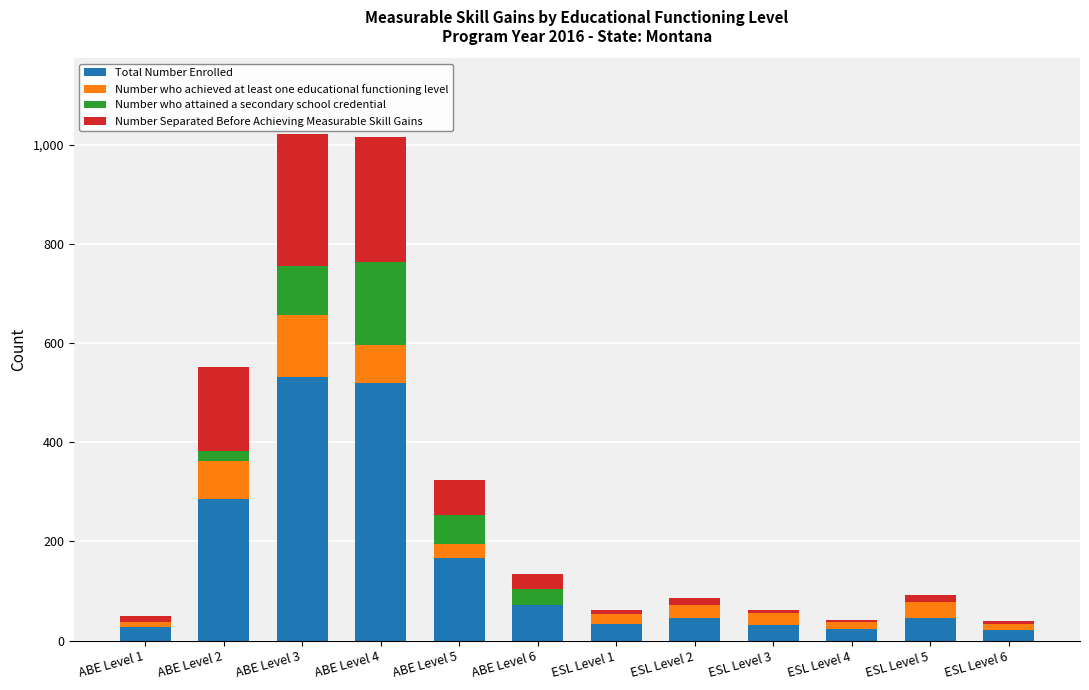

How many categories are shown in the chart?

12